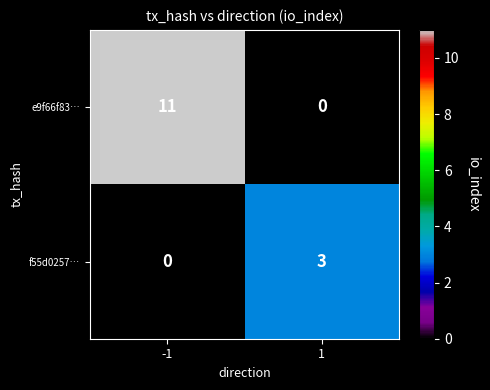

Reading left to right, what are all the values shown in this chart?

e9f66f83…: -1=11	1=0
f55d0257…: -1=0	1=3